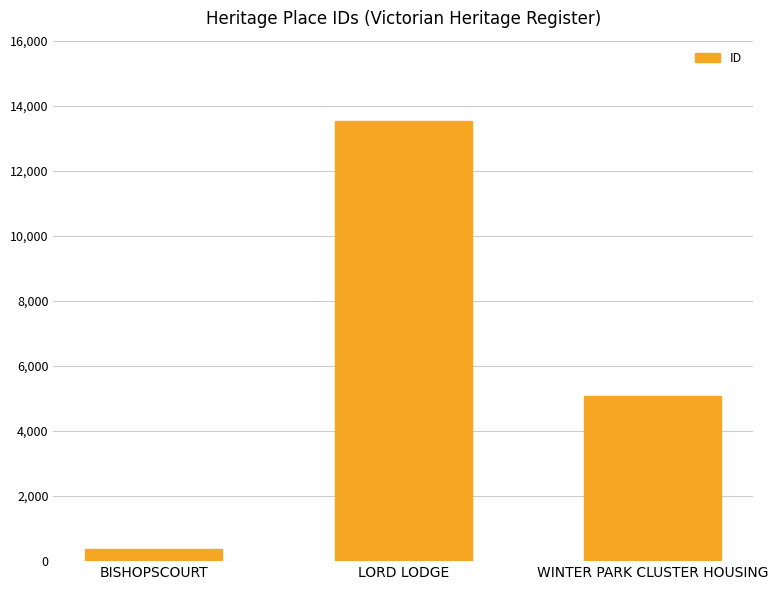

What position from the right is WINTER PARK CLUSTER HOUSING?

1